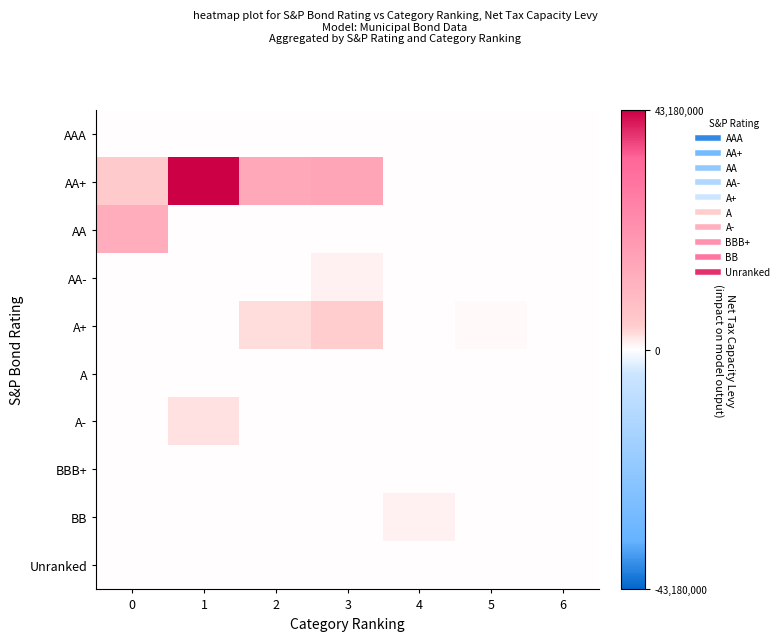

Reading left to right, extract all data points from this chart.

AAA: 0=0	1=0	2=0	3=0	4=0	5=0	6=0
AA+: 0=4920000	1=43180000	2=14840000	3=15785000	4=0	5=0	6=0
AA: 0=13265000	1=0	2=0	3=0	4=0	5=0	6=0
AA-: 0=0	1=80000	2=0	3=1226000	4=0	5=0	6=0
A+: 0=187000	1=0	2=2745000	3=4275000	4=165000	5=615000	6=0
A: 0=0	1=0	2=0	3=0	4=0	5=0	6=0
A-: 0=0	1=2441000	2=0	3=0	4=0	5=0	6=0
BBB+: 0=0	1=0	2=0	3=0	4=0	5=0	6=0
BB: 0=0	1=0	2=0	3=0	4=1041000	5=0	6=0
Unranked: 0=0	1=0	2=0	3=0	4=0	5=0	6=0